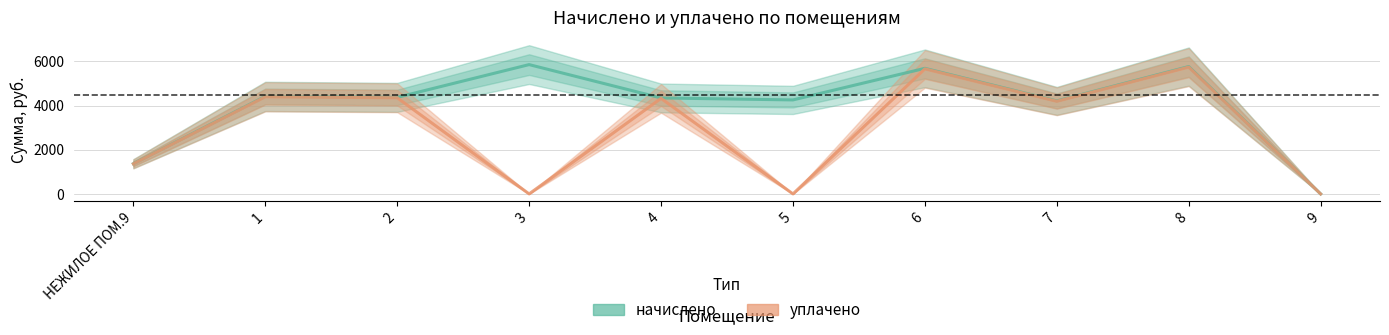

Which series has the largest range (max minus min)?

начислено